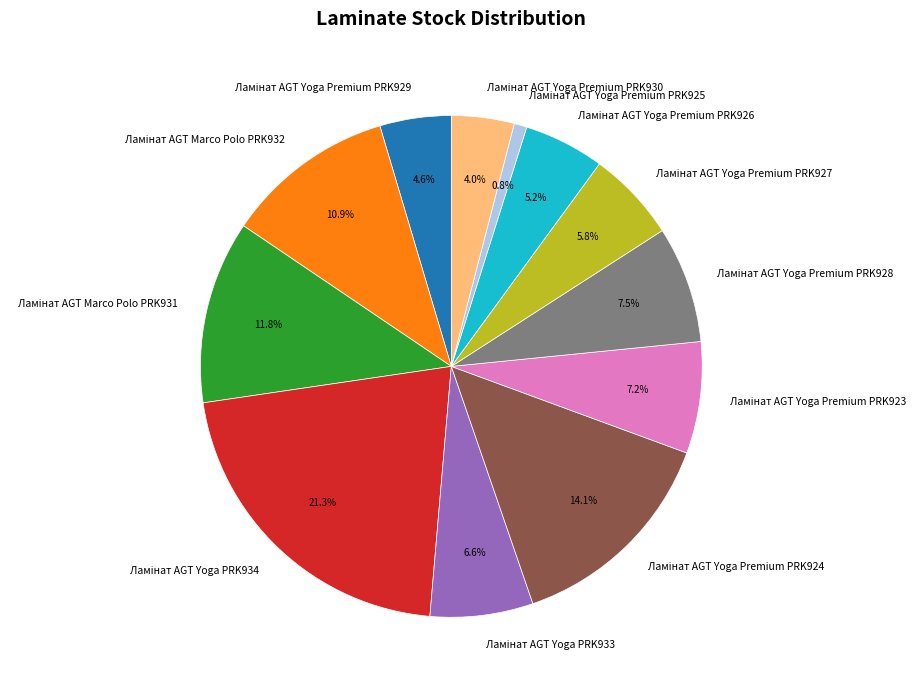

Does any single category account for the majority?

No